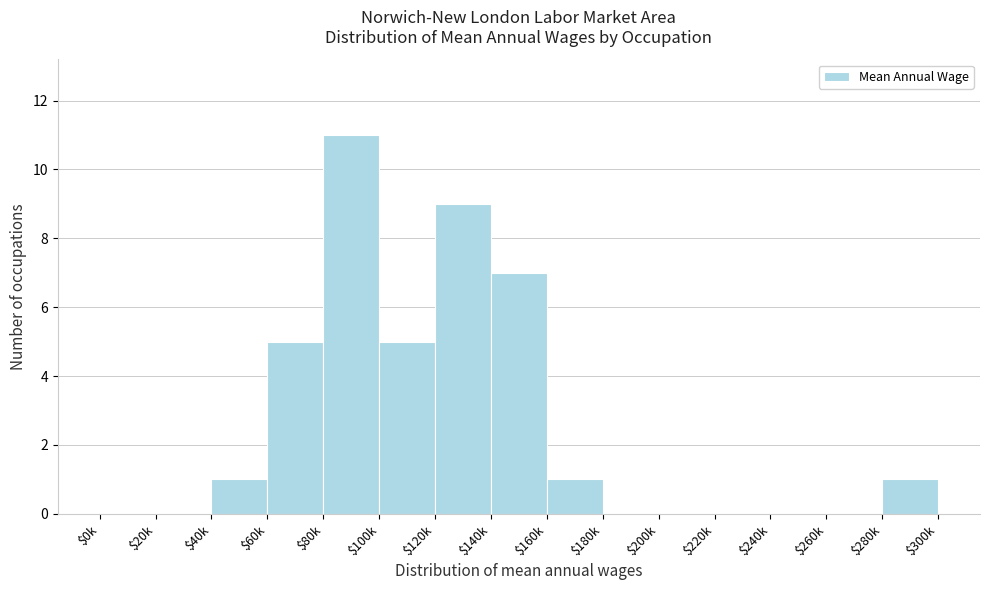

What is the maximum value shown in the chart?

11